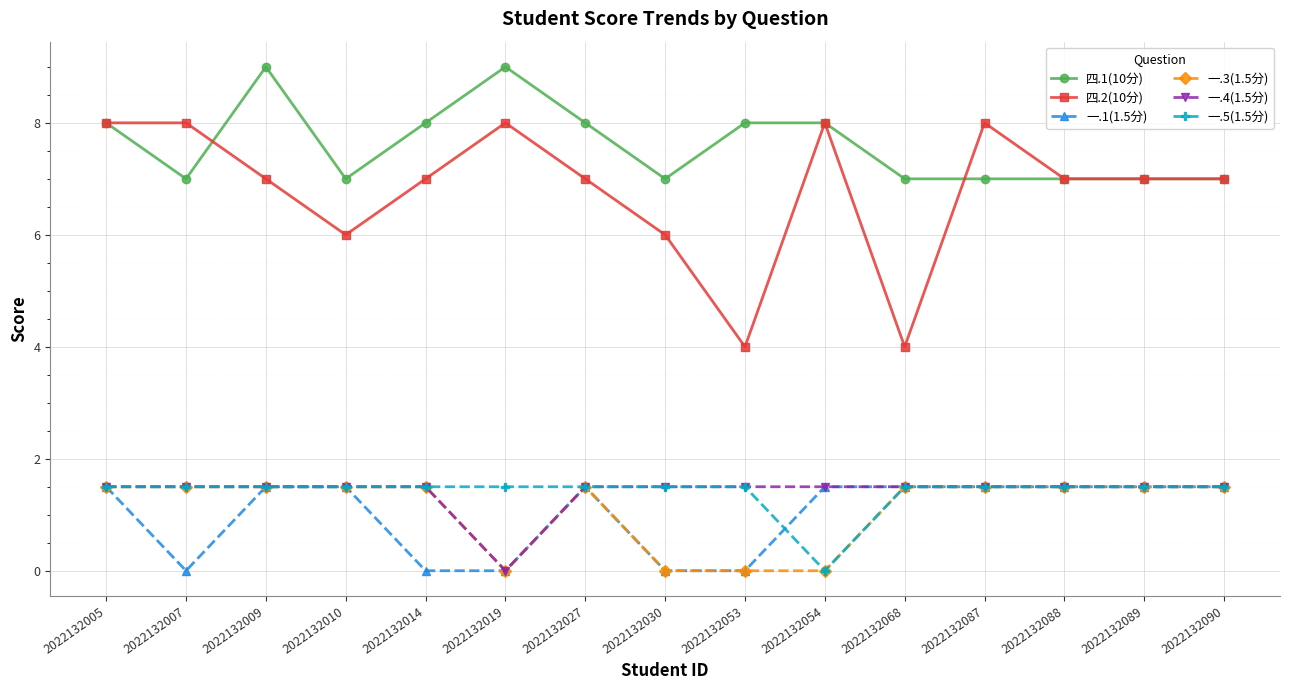

What is the maximum value for 一.1(1.5分)?

1.5